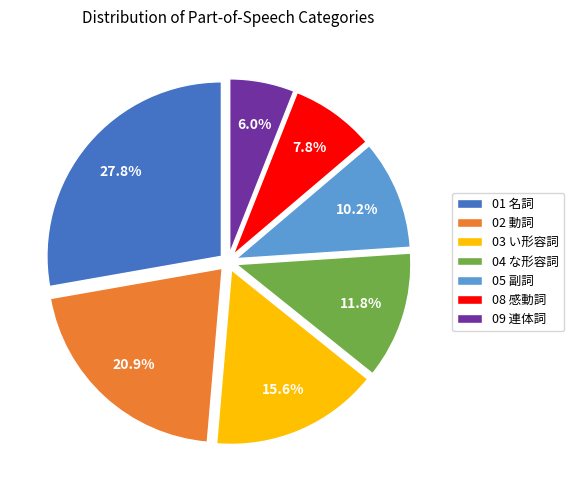

Which has a higher value, 02 動詞 or 01 名詞?

01 名詞